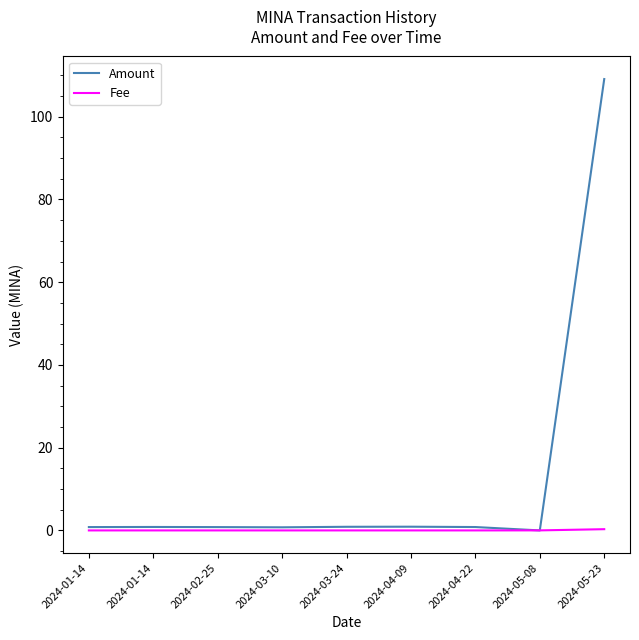

List the labels in order of Fee value, largest first.

2024-05-23, 2024-05-08, 2024-01-14, 2024-01-14, 2024-02-25, 2024-03-10, 2024-03-24, 2024-04-09, 2024-04-22